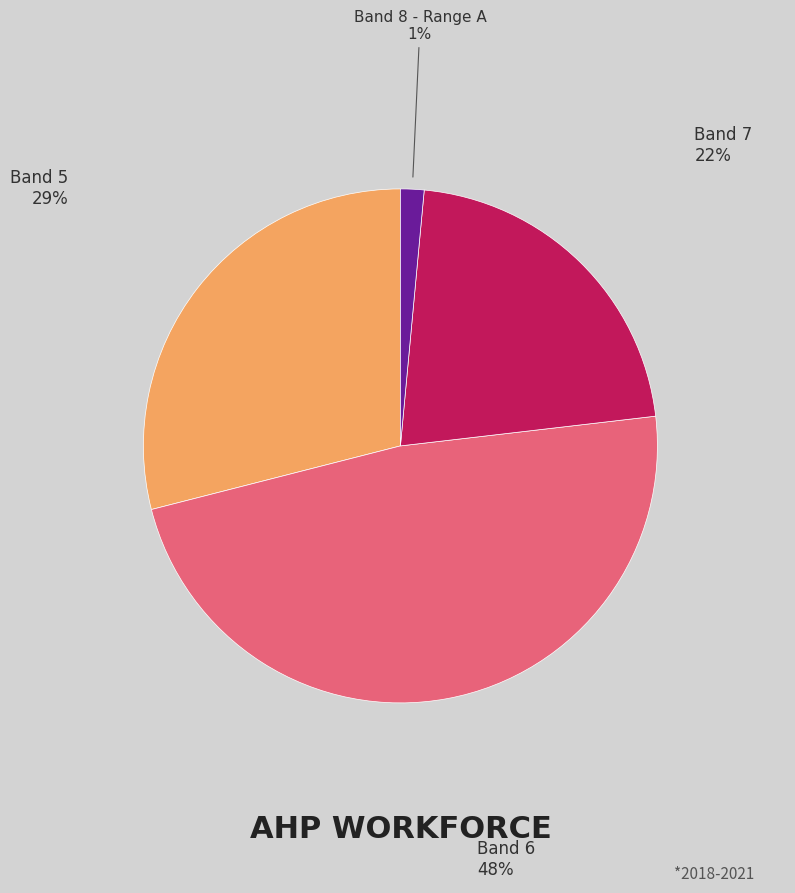

To the nearest percent, what is the average slice percentage?

25%